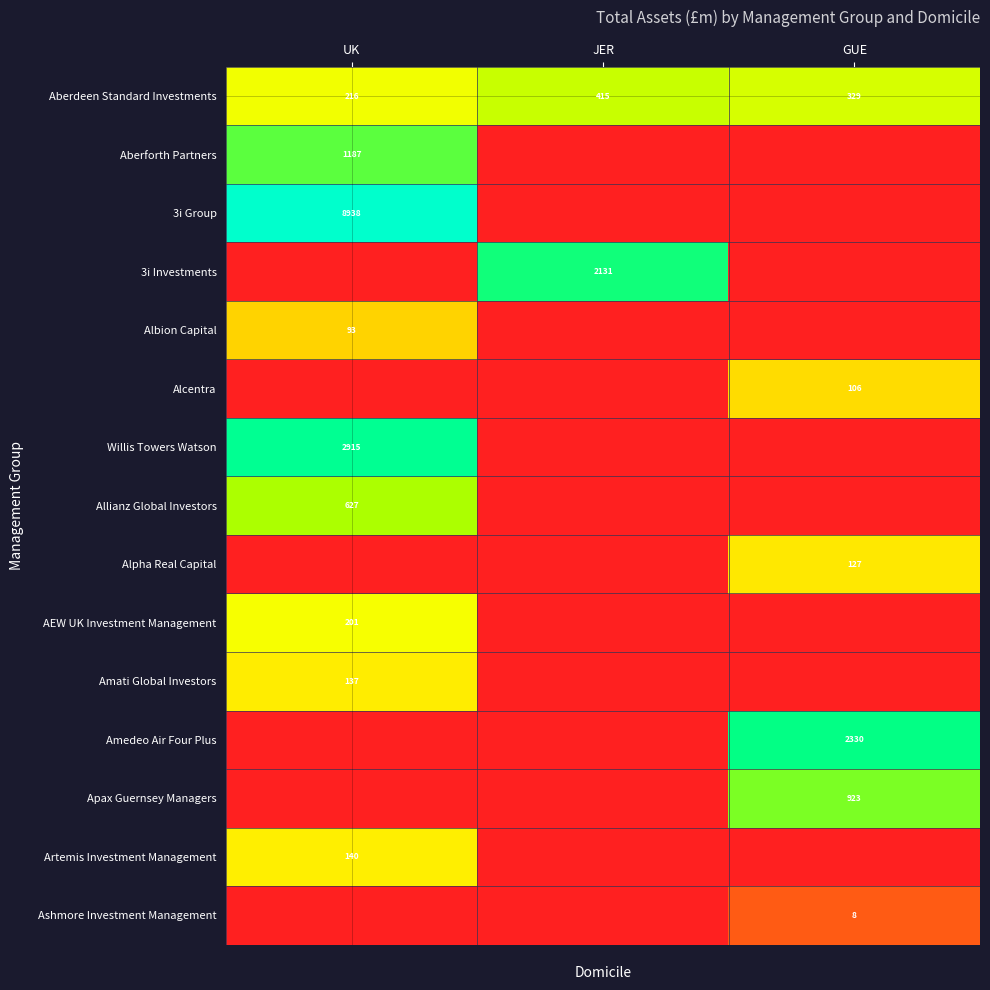

Is the value of Amedeo Air Four Plus at JER greater than the value of Apax Guernsey Managers at JER?

No